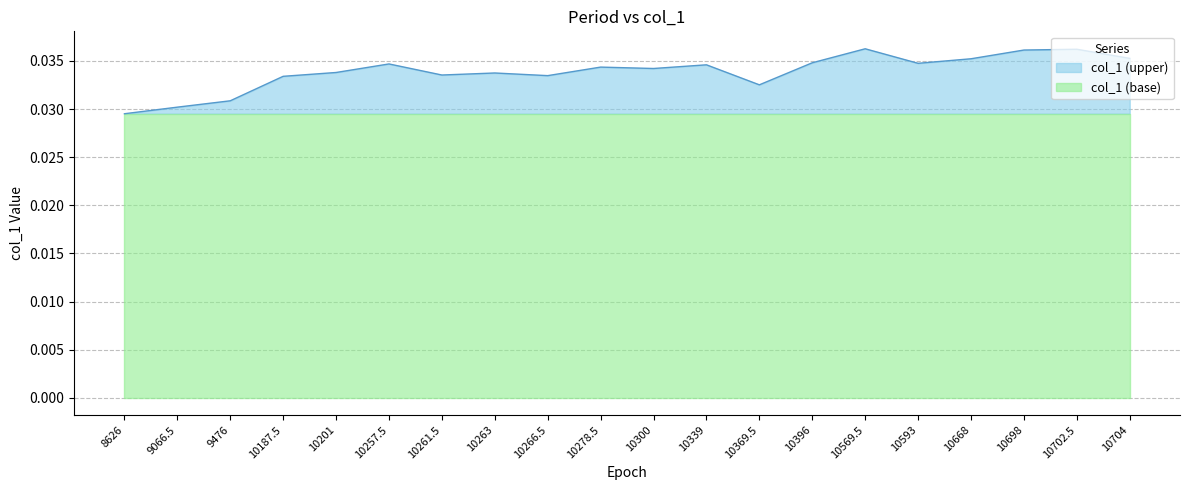

Is it true that the value at 10187.5 is 0.0?

True